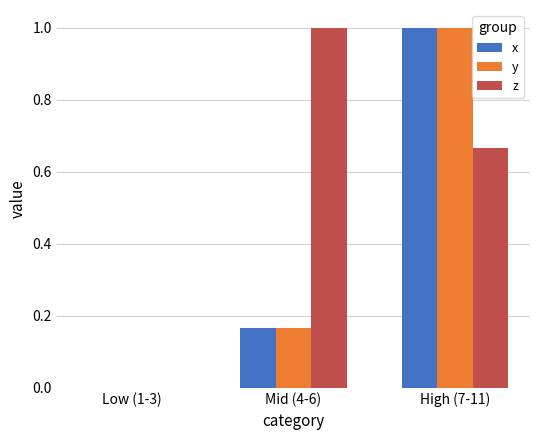

Which category has the highest value in the x series?

High (7-11)